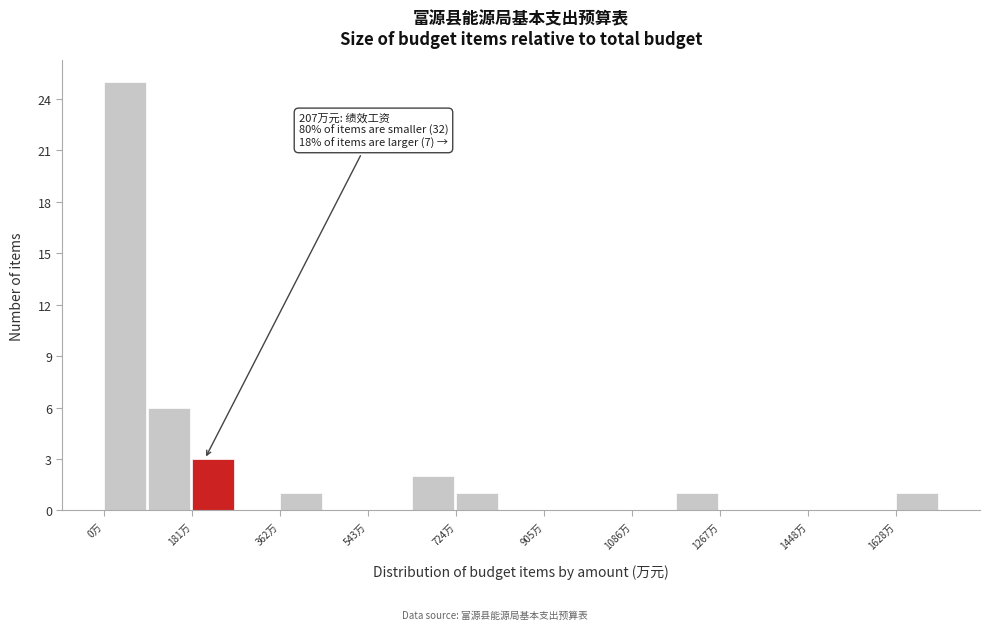

Which range on the x-axis has the tallest bar?

0 to 100